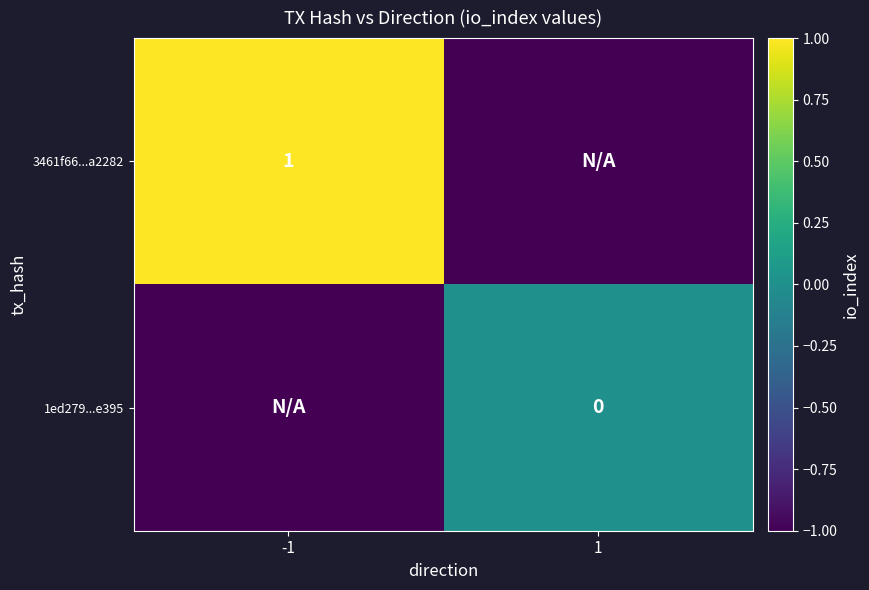

Is the value of 1ed279...e395 at 1 greater than the value of 3461f66...a2282 at -1?

No